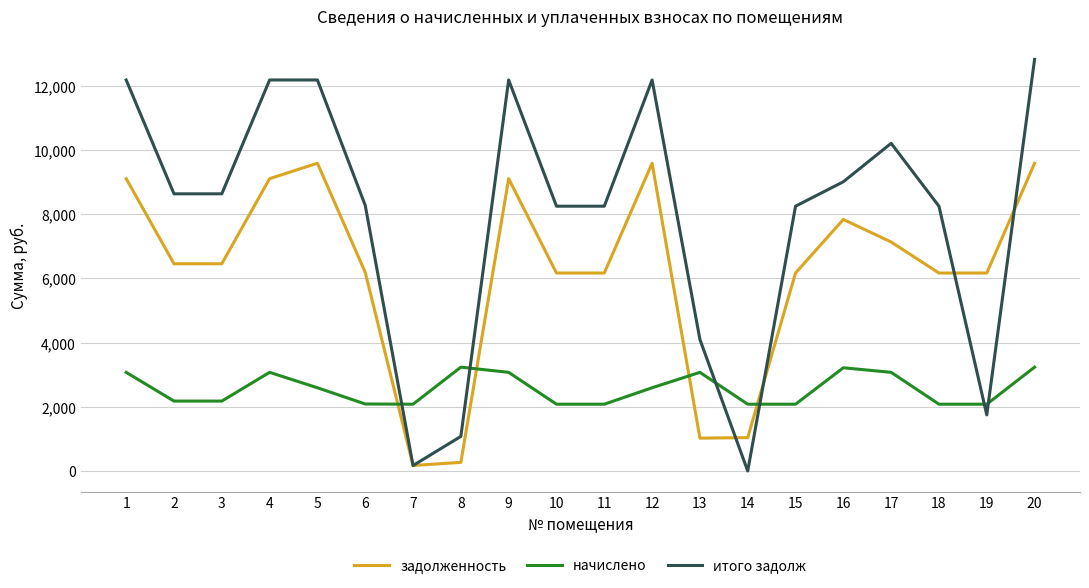

Which series has the largest range (max minus min)?

итого задолж